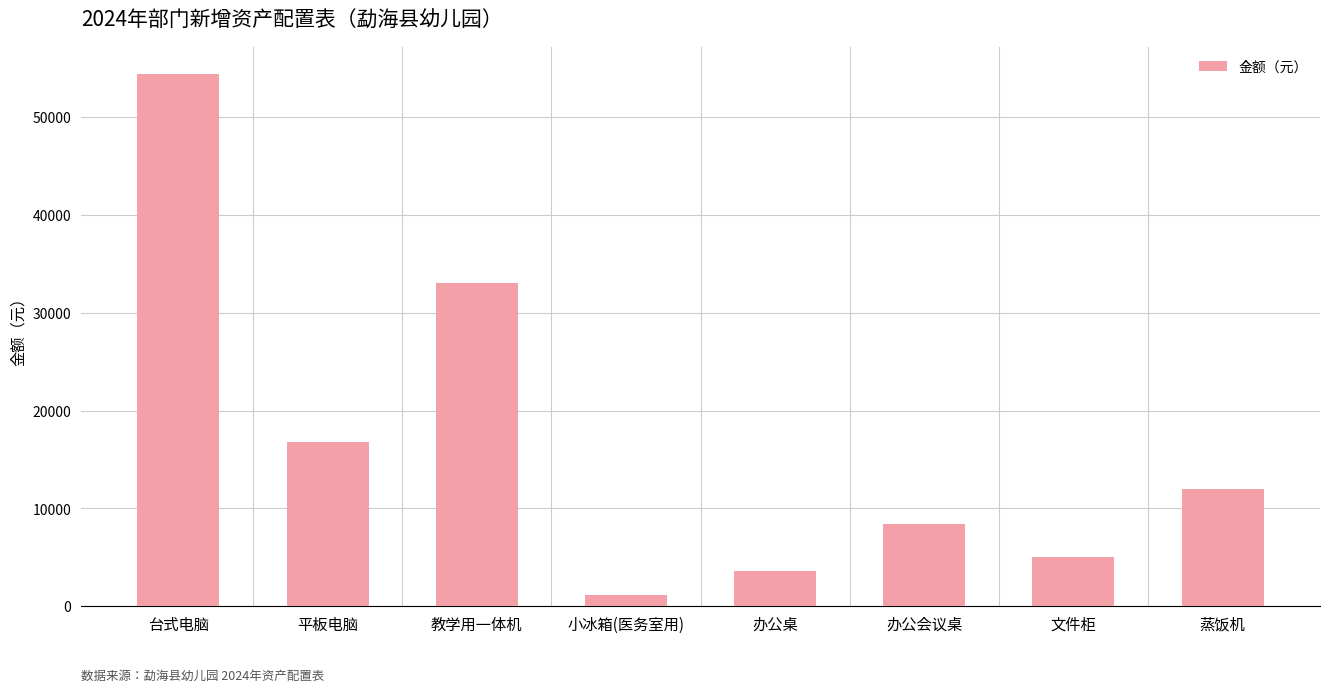

At which category does the chart reach its minimum across all series?

小冰箱(医务室用)